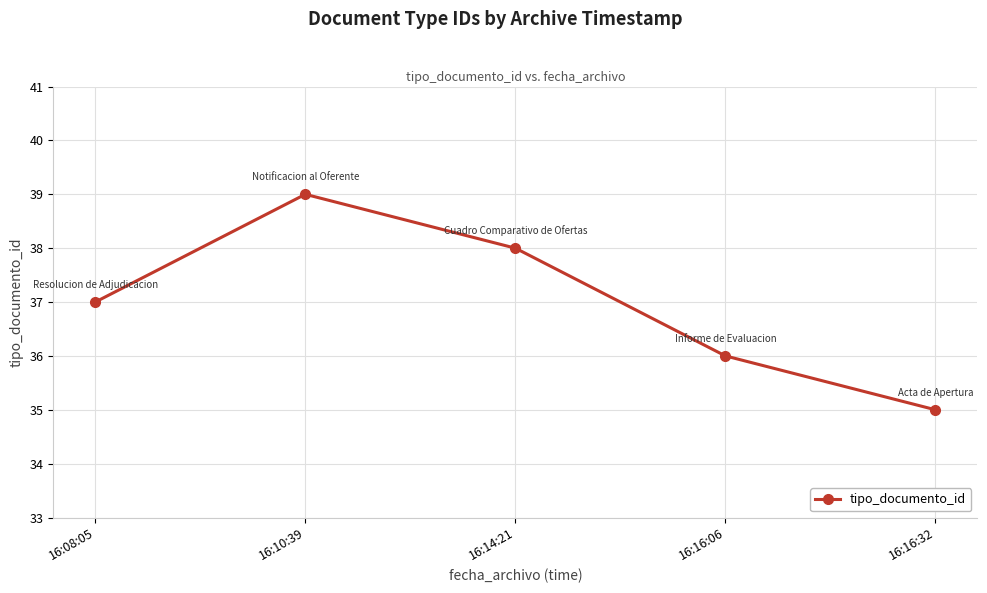

How many points are higher than both their immediate neighbors (excluding endpoints)?

1